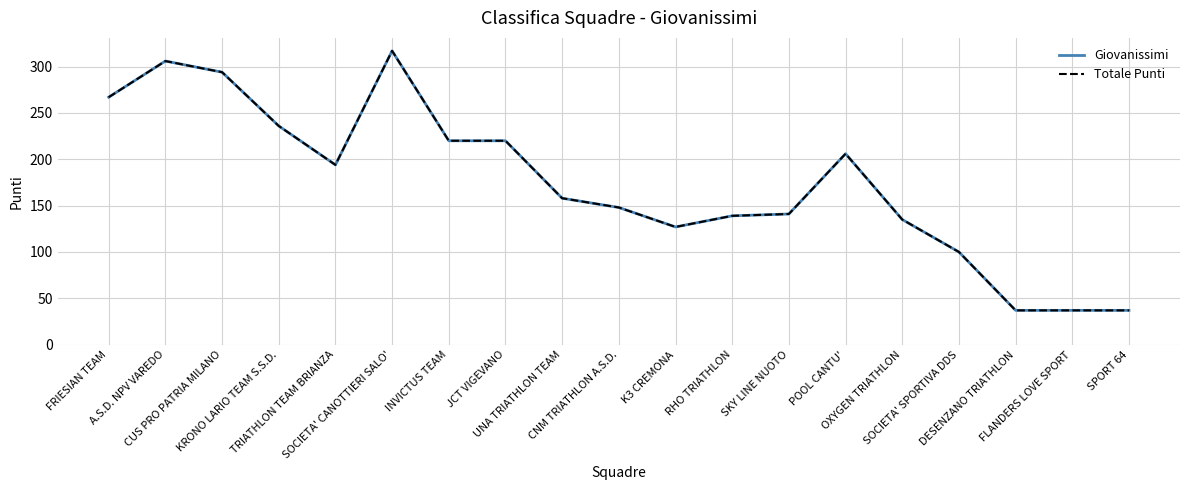

Which series has the largest total across all categories?

Giovanissimi